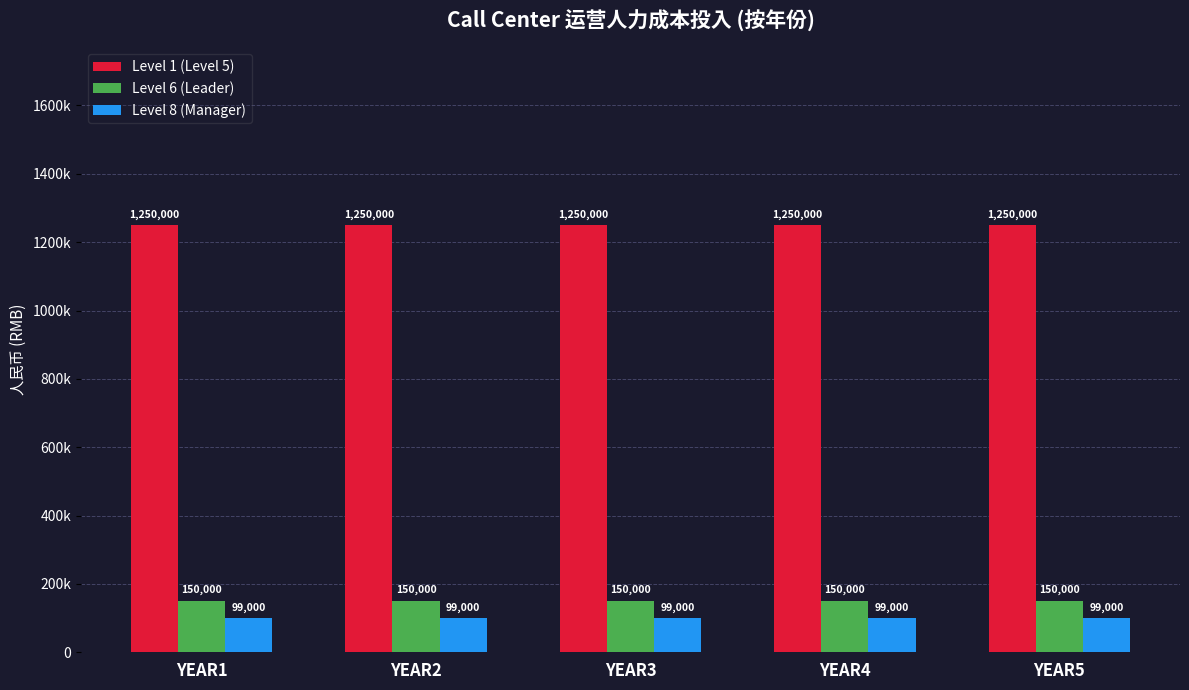

Does the chart contain any negative values?

No